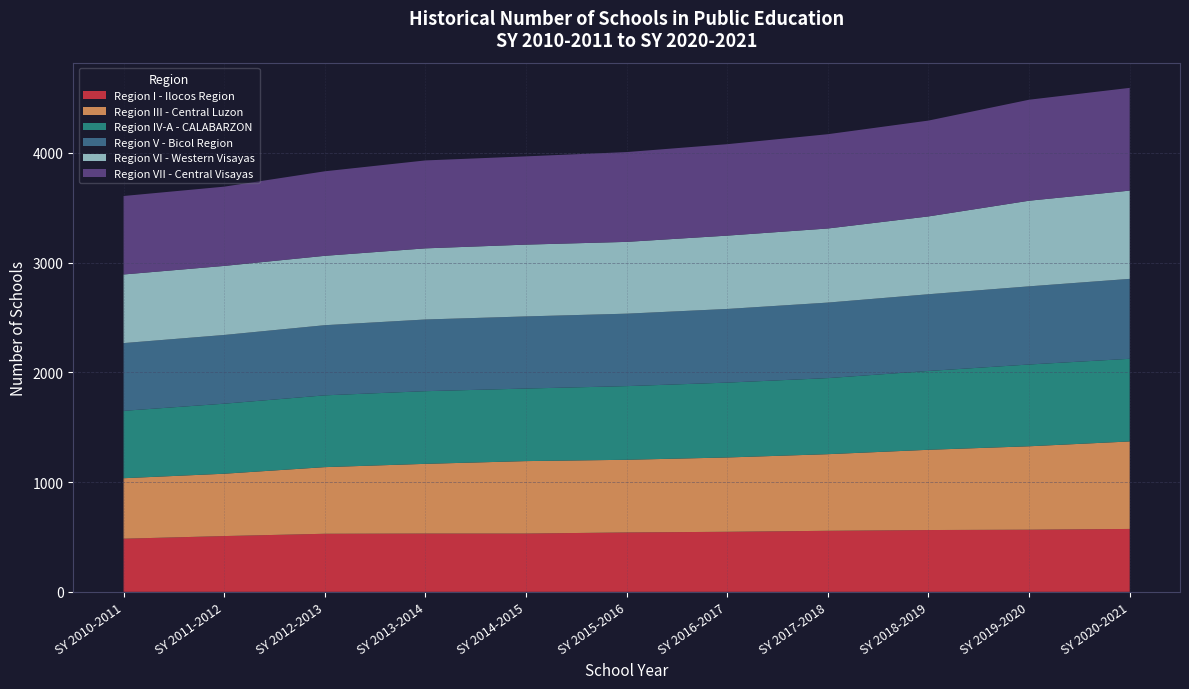

Reading left to right, what are all the values shown in this chart?

Region I - Ilocos Region: SY 2010-2011=484	SY 2011-2012=508	SY 2012-2013=529	SY 2013-2014=531	SY 2014-2015=531	SY 2015-2016=541	SY 2016-2017=547	SY 2017-2018=556	SY 2018-2019=563	SY 2019-2020=566	SY 2020-2021=573
Region III - Central Luzon: SY 2010-2011=551	SY 2011-2012=568	SY 2012-2013=607	SY 2013-2014=635	SY 2014-2015=660	SY 2015-2016=662	SY 2016-2017=677	SY 2017-2018=698	SY 2018-2019=731	SY 2019-2020=760	SY 2020-2021=797
Region IV-A - CALABARZON: SY 2010-2011=614	SY 2011-2012=638	SY 2012-2013=654	SY 2013-2014=662	SY 2014-2015=661	SY 2015-2016=671	SY 2016-2017=682	SY 2017-2018=693	SY 2018-2019=718	SY 2019-2020=745	SY 2020-2021=753
Region V - Bicol Region: SY 2010-2011=617	SY 2011-2012=626	SY 2012-2013=639	SY 2013-2014=653	SY 2014-2015=657	SY 2015-2016=660	SY 2016-2017=671	SY 2017-2018=688	SY 2018-2019=699	SY 2019-2020=712	SY 2020-2021=728
Region VI - Western Visayas: SY 2010-2011=625	SY 2011-2012=629	SY 2012-2013=632	SY 2013-2014=648	SY 2014-2015=654	SY 2015-2016=654	SY 2016-2017=668	SY 2017-2018=675	SY 2018-2019=709	SY 2019-2020=780	SY 2020-2021=804
Region VII - Central Visayas: SY 2010-2011=715	SY 2011-2012=722	SY 2012-2013=770	SY 2013-2014=801	SY 2014-2015=804	SY 2015-2016=818	SY 2016-2017=833	SY 2017-2018=859	SY 2018-2019=873	SY 2019-2020=920	SY 2020-2021=936